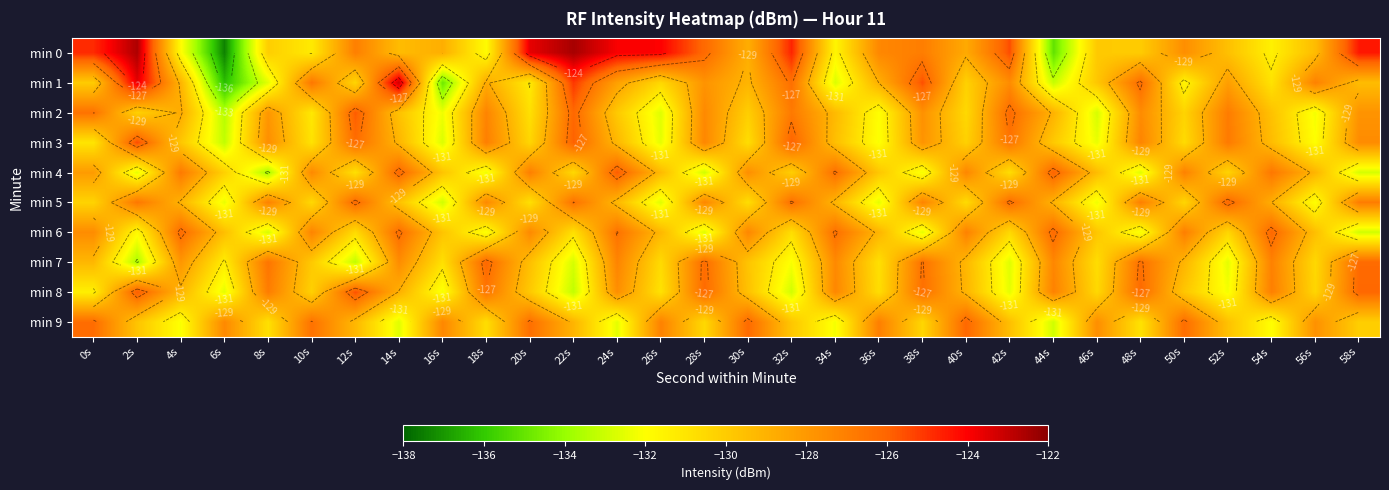

At which category does the chart reach its minimum across all series?

6s